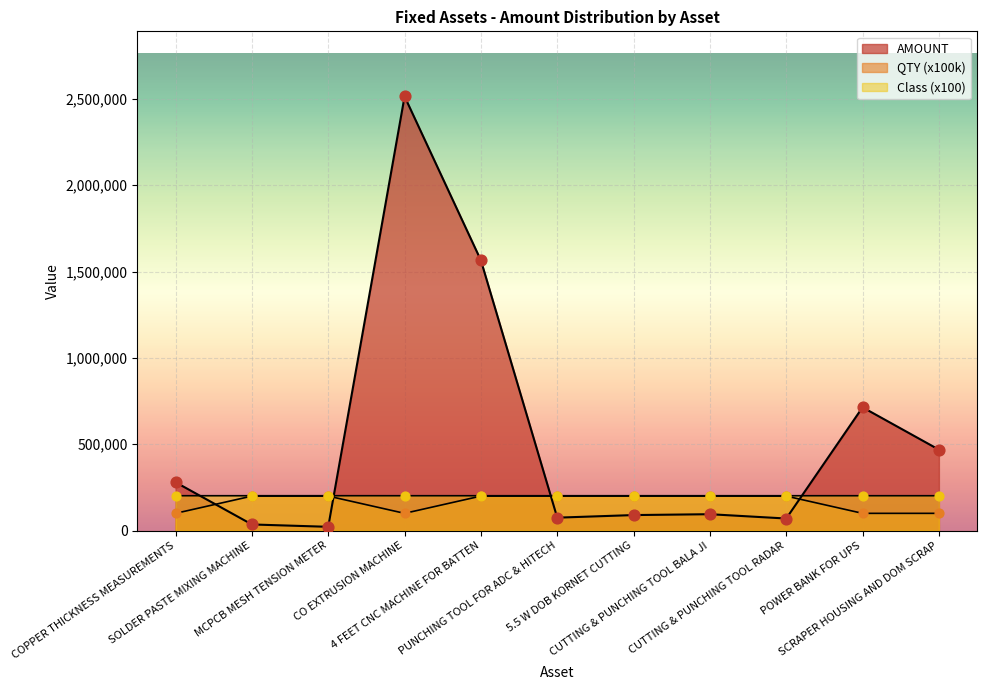

Which series has the largest total across all categories?

AMOUNT